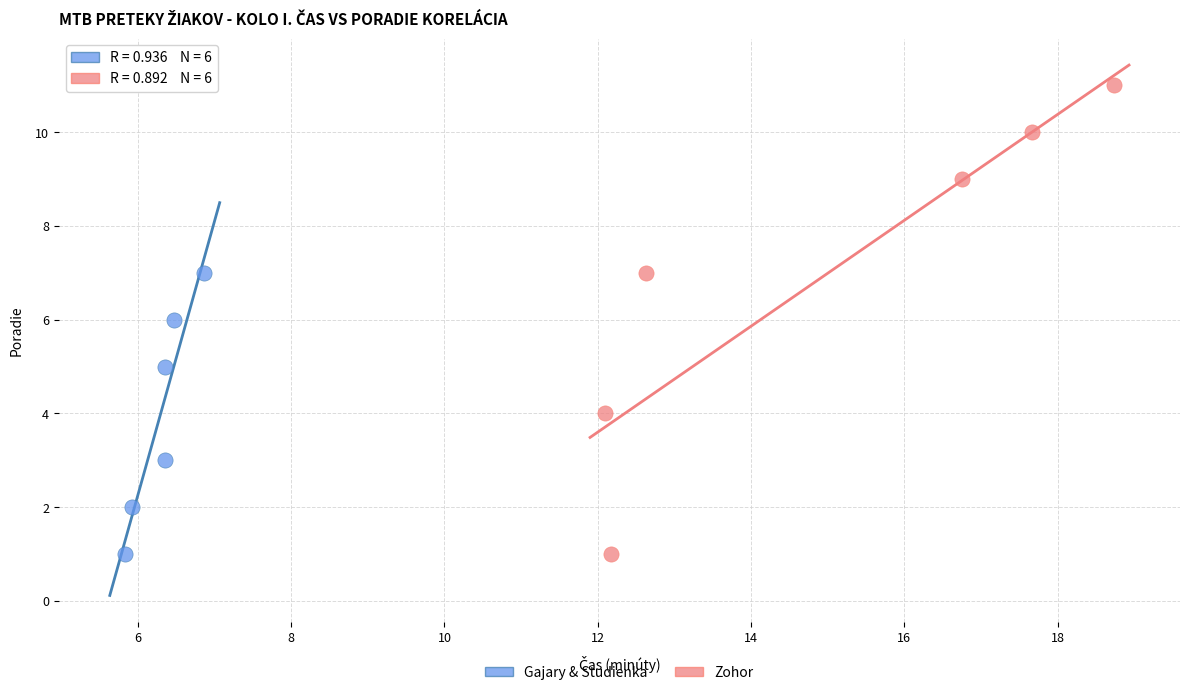

What are all the series names shown in the legend?

Gajary & Studienka, Zohor